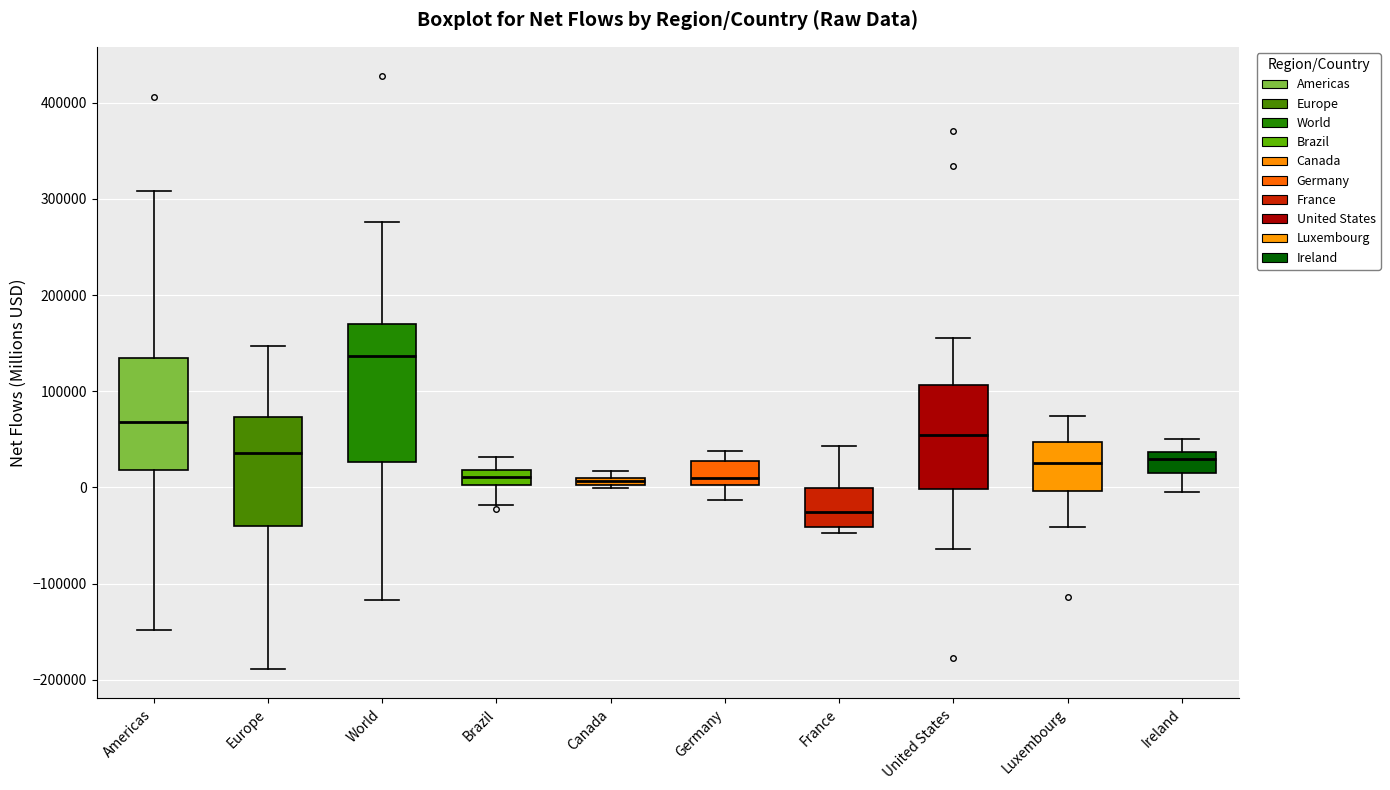

Which box has the lowest median line?

France